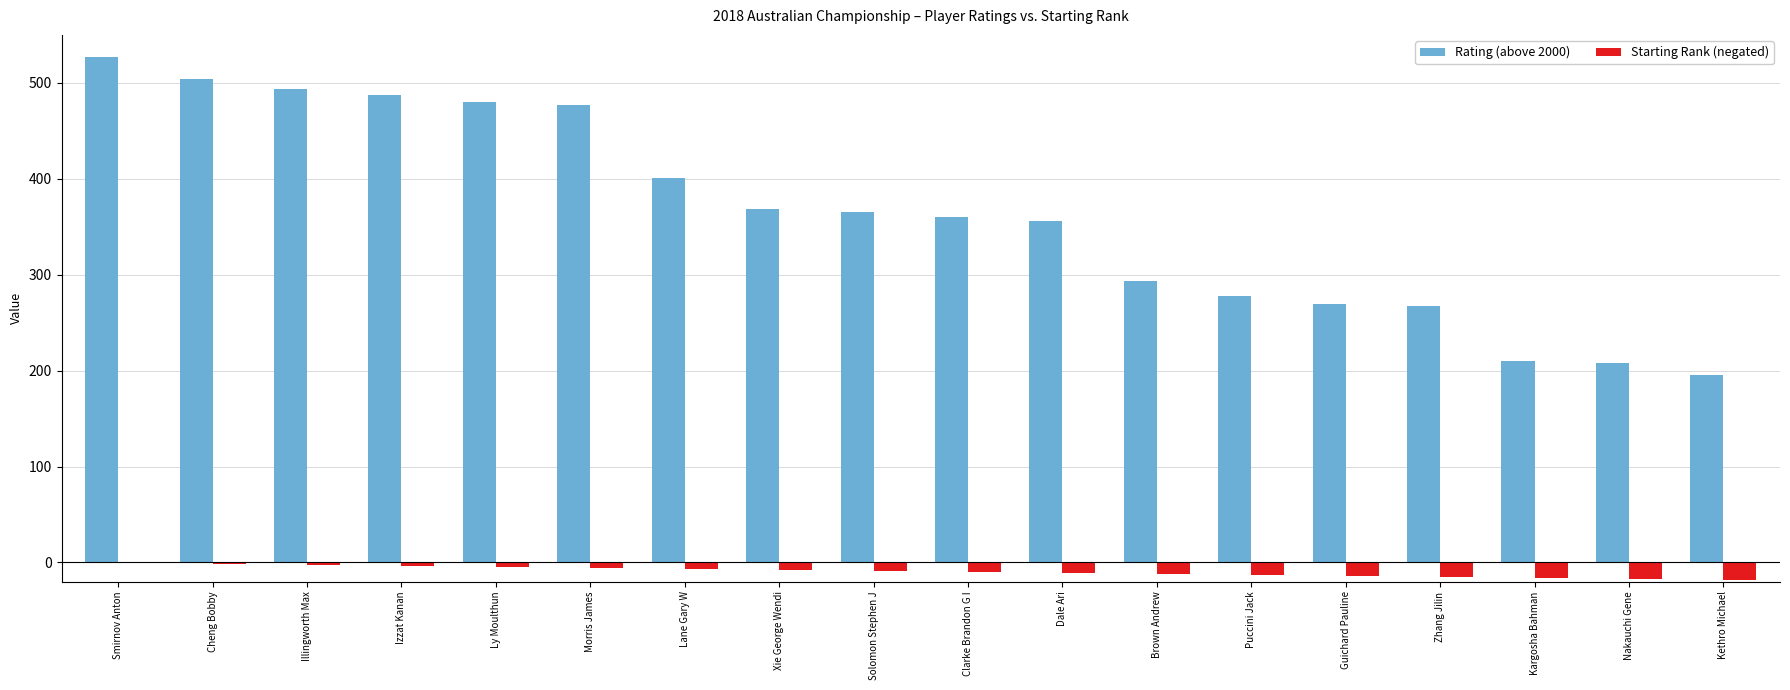

Between Illingworth Max and Solomon Stephen J, which series saw the biggest shift?

Rating (above 2000)